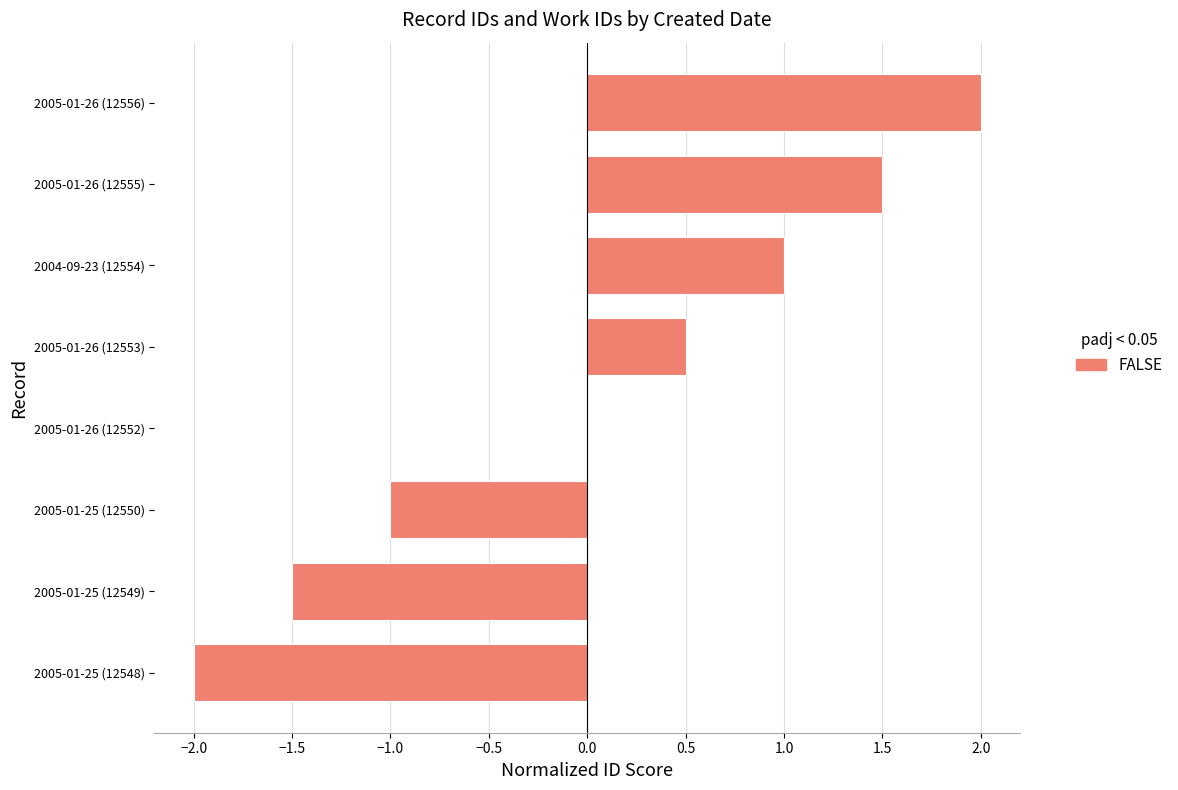

Are the bars horizontal?

Yes